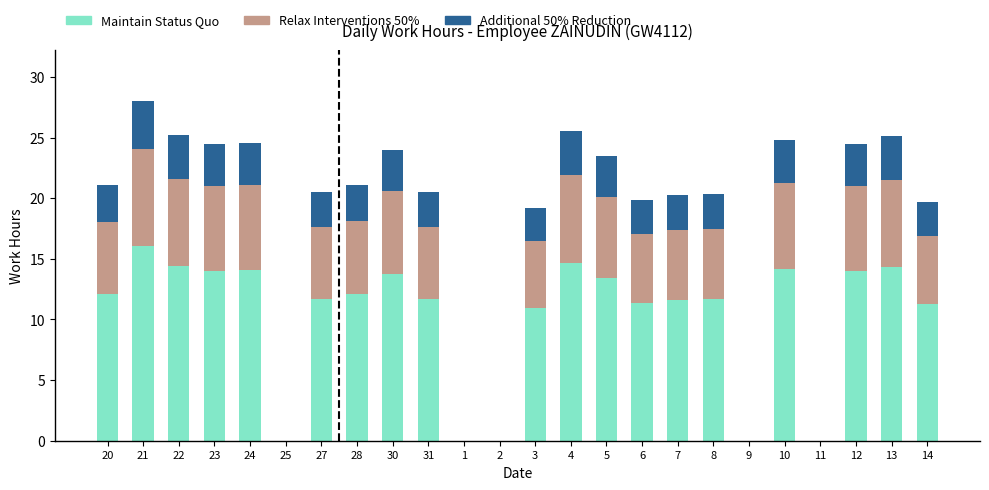

What is the highest value of the Maintain Status Quo series?

16.0